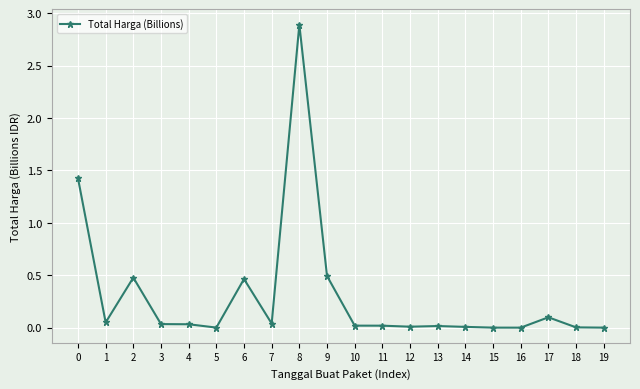

The value at 6 is 0.2. True or false?

False